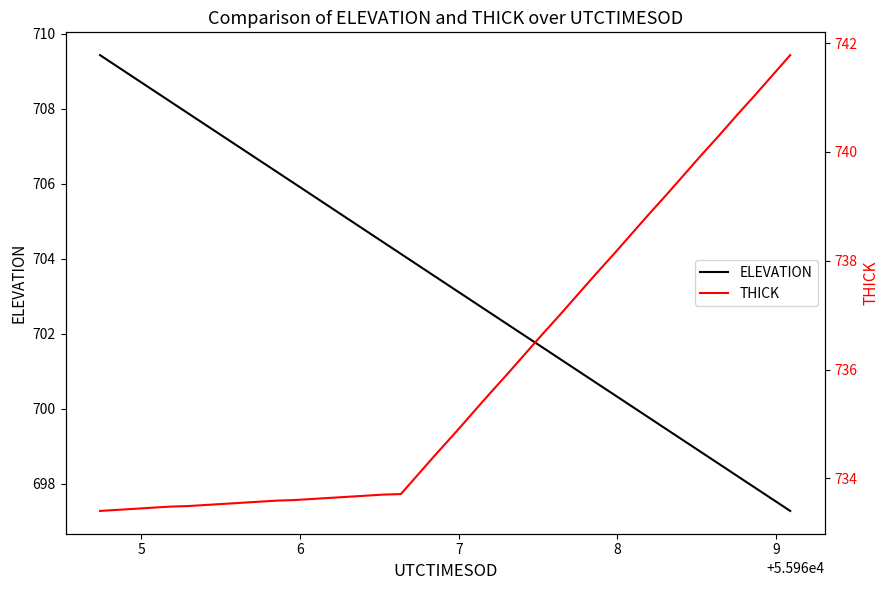

What is the highest value of the ELEVATION series?

709.4